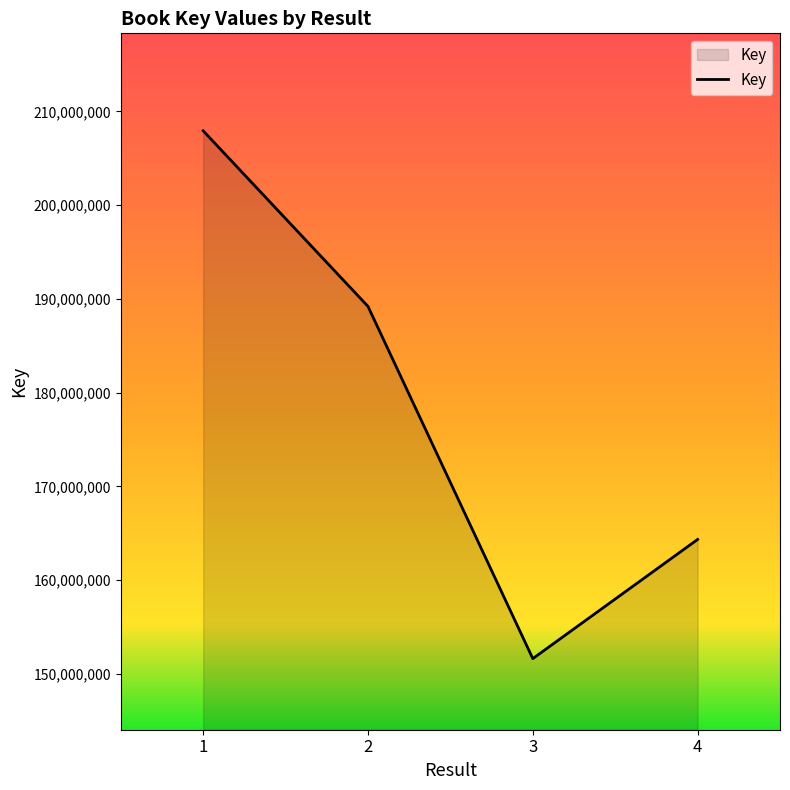

Reading right to left, list all the values displayed in this chart.

164349543	151639992	189203253	207929013